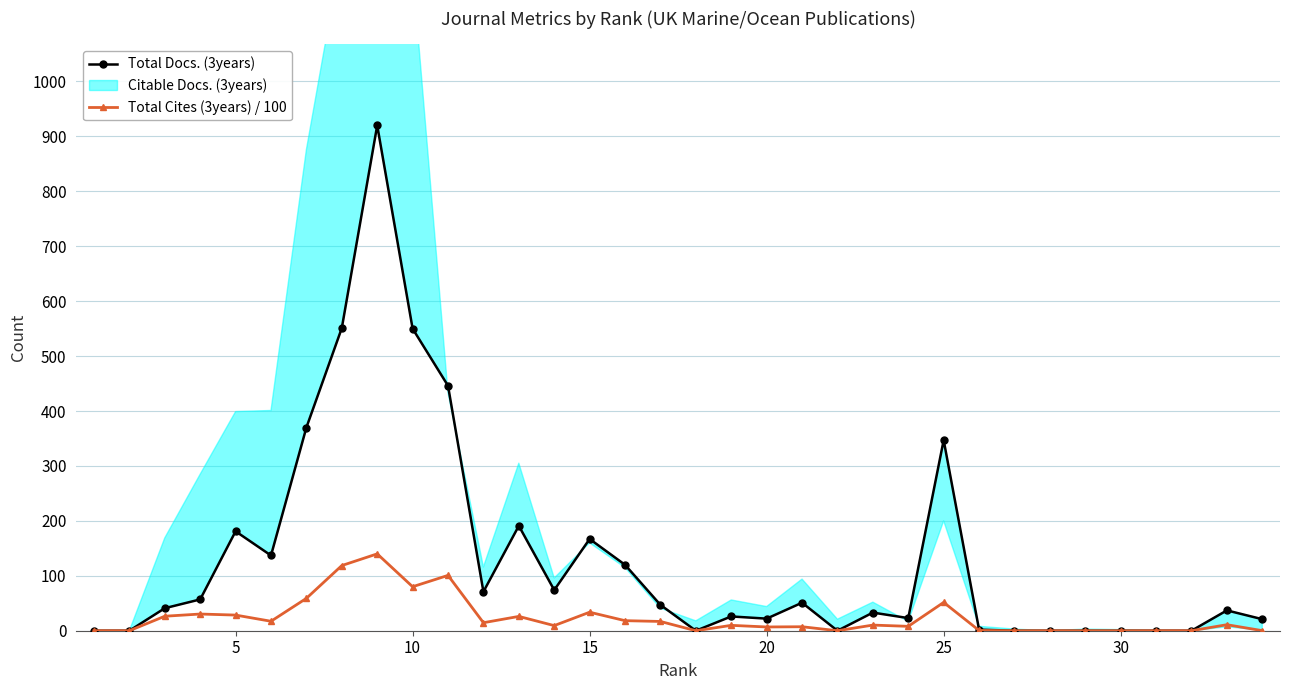

True or false: Total Docs. (3years) and Total Cites (3years) / 100 cross at least once.

False